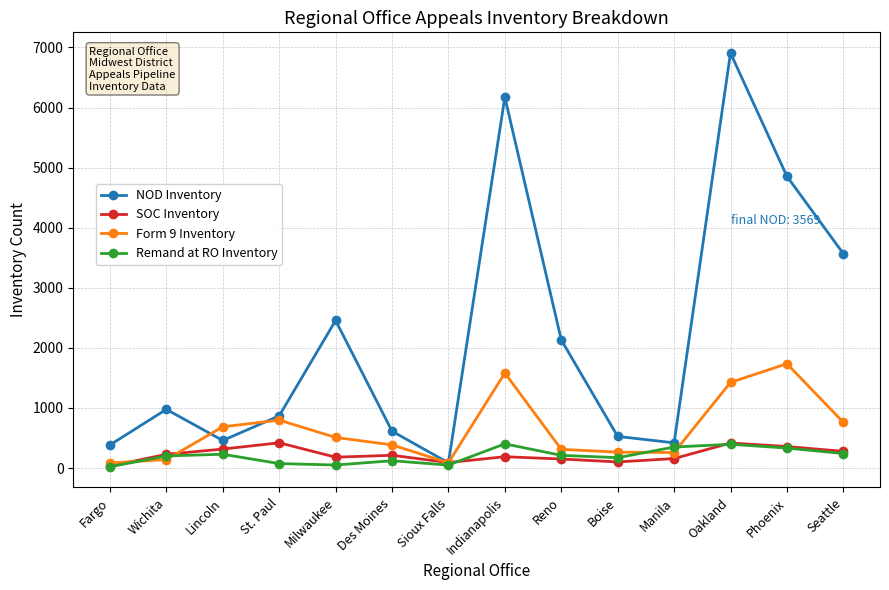

Which category has the highest value across all series?

Oakland